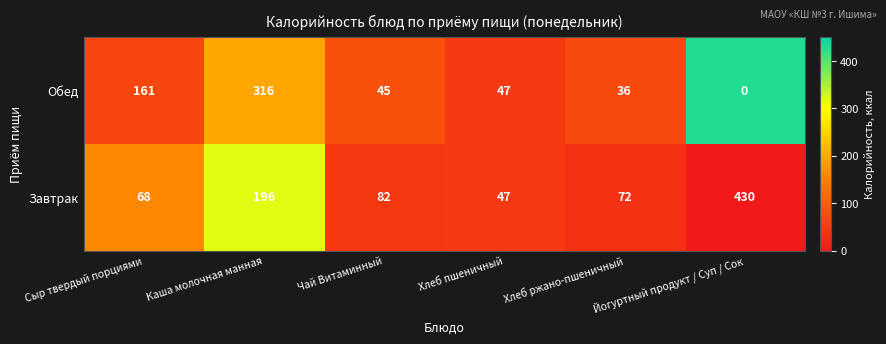

At which label does Обед first exceed 47?

Сыр твердый порциями